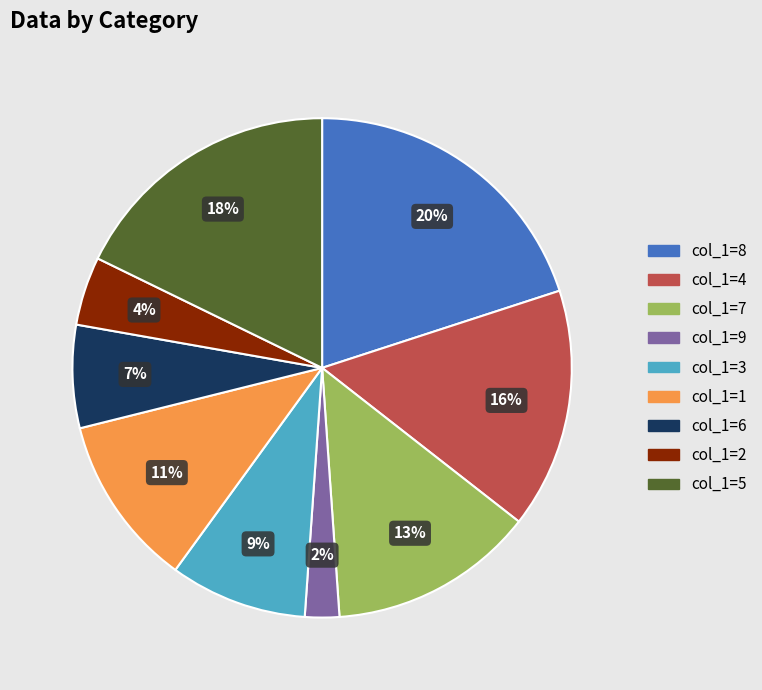

Is there a majority slice in this chart?

No